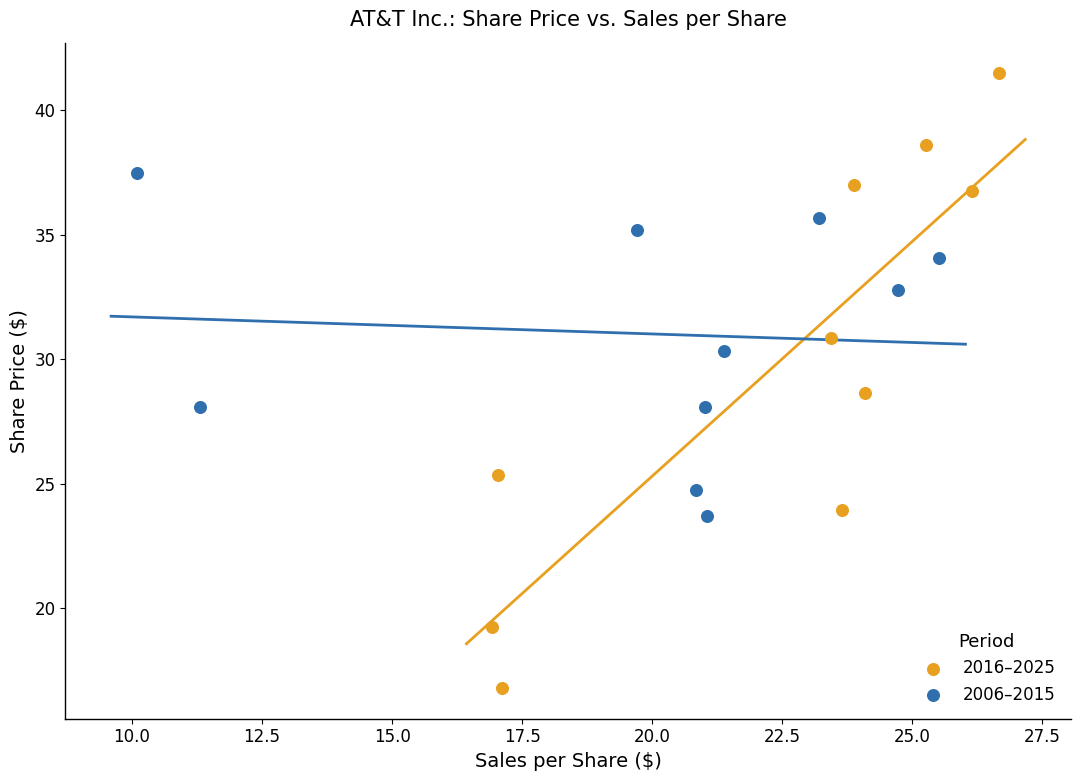

Which series reaches the minimum Y coordinate?

2016–2025